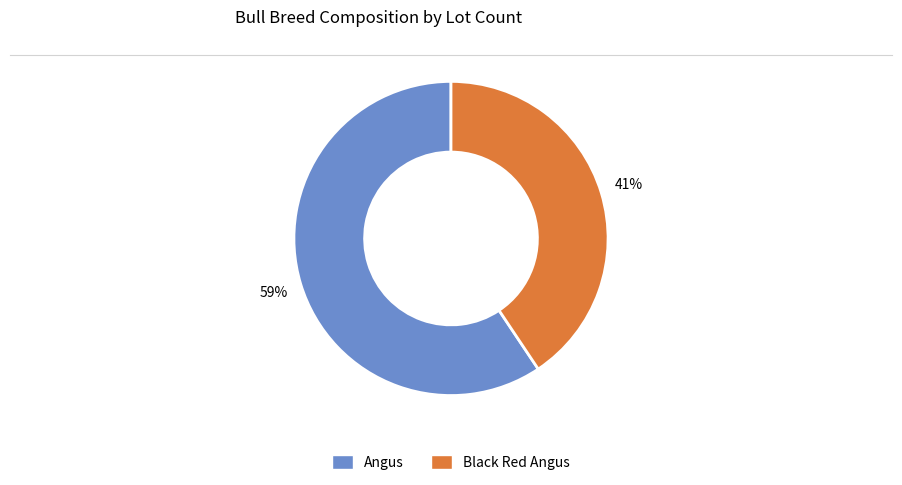

What is the majority slice?

Angus